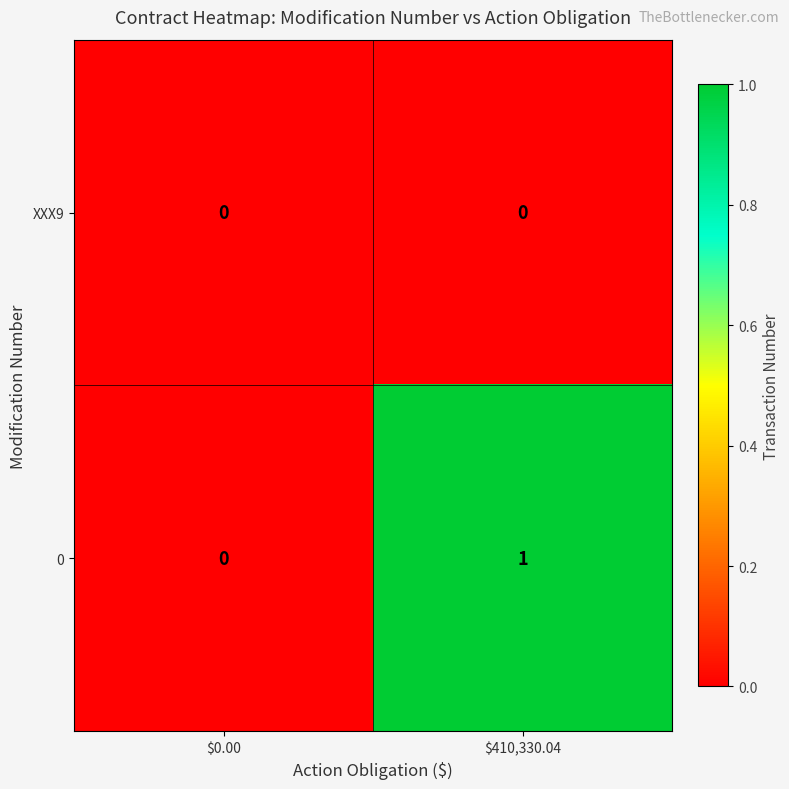

Where is 0 nearest to the value 0?

$0.00